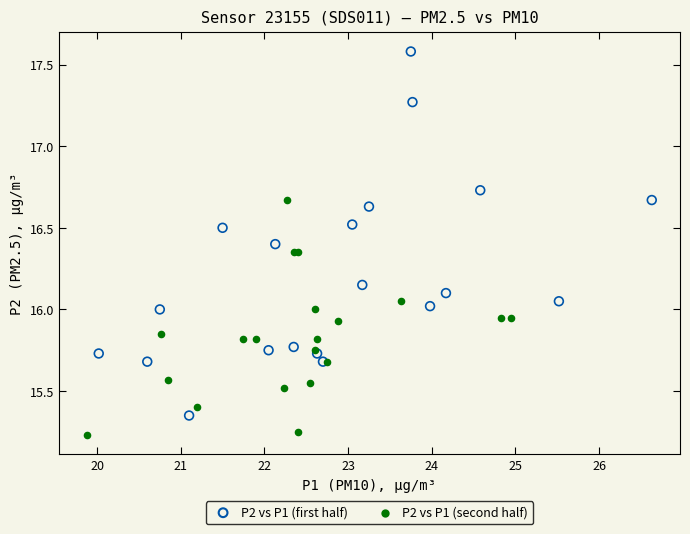

Which series has the largest Y range (max minus min)?

P2 vs P1 (first half)